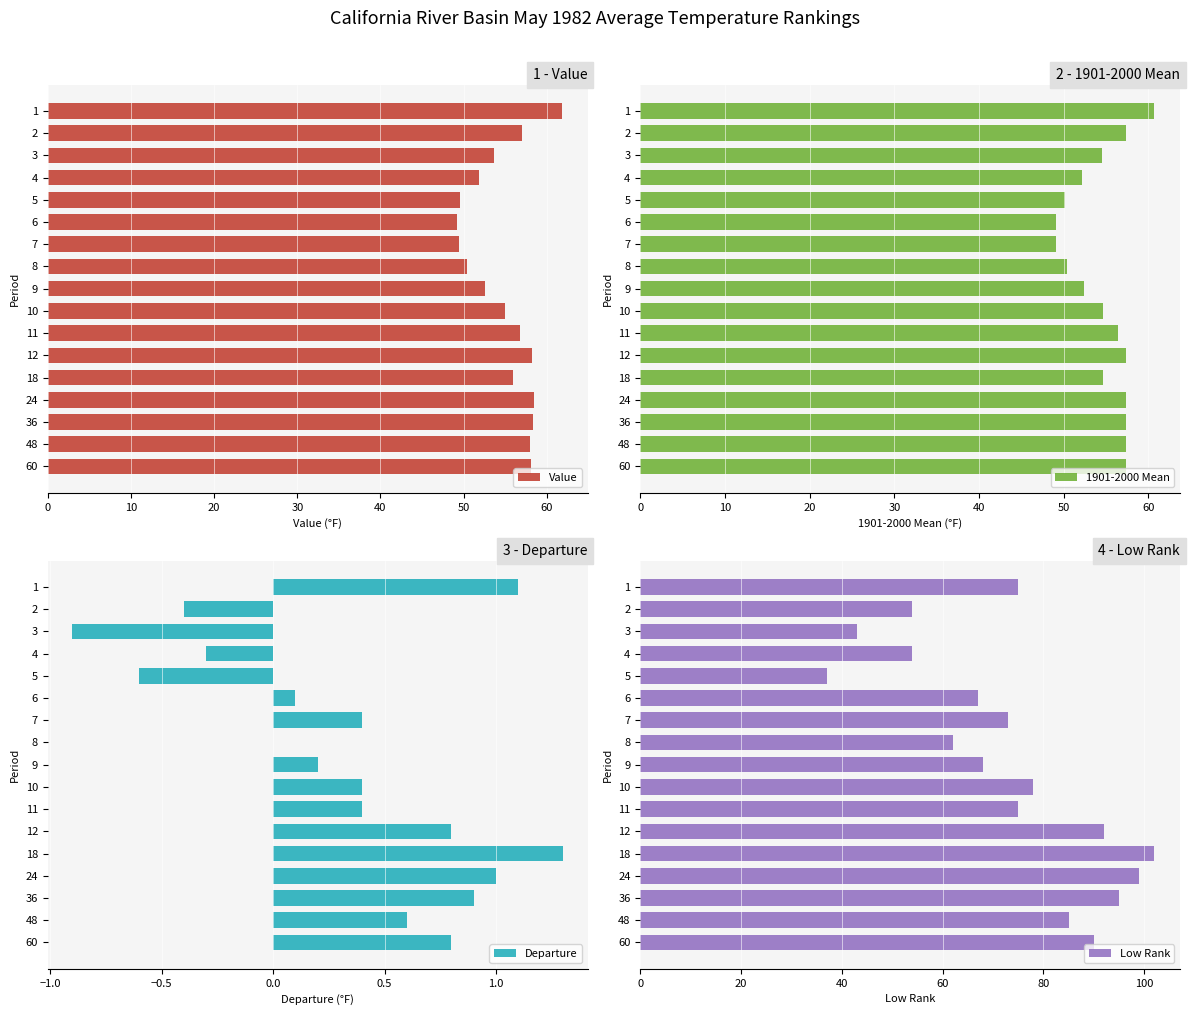

Reading right to left, extract all data points from this chart.

Value: 58.1	58.0	58.3	58.4	55.9	58.2	56.8	55.0	52.6	50.4	49.5	49.2	49.6	51.9	53.6	57.0	61.8
1901-2000 Mean: 57.3	57.4	57.4	57.4	54.6	57.4	56.4	54.6	52.4	50.4	49.1	49.1	50.2	52.2	54.5	57.4	60.7
Departure: 0.8	0.6	0.9	1.0	1.3	0.8	0.4	0.4	0.2	0.0	0.4	0.1	-0.6	-0.3	-0.9	-0.4	1.1
Low Rank: 90.0	85.0	95.0	99.0	102.0	92.0	75.0	78.0	68.0	62.0	73.0	67.0	37.0	54.0	43.0	54.0	75.0